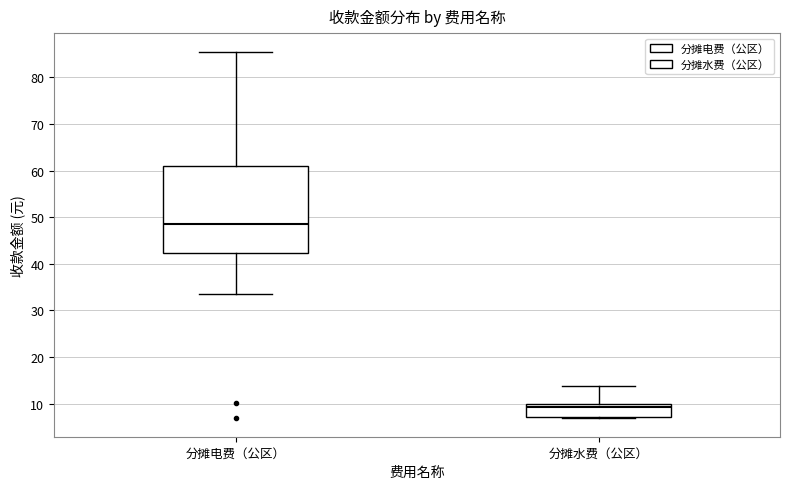

Reading left to right, transcribe this box plot: for each box, give where its median line is, the range the box spans, and where its two whiskers end, as read against the y-axis. The values are not printed on the chart, so give them approximately, as read against the axis.

分摊电费（公区）: median 49, box 42 to 61, whiskers 34 to 86
分摊水费（公区）: median 9, box 7 to 10, whiskers 7 (just below the box's lower edge) to 14